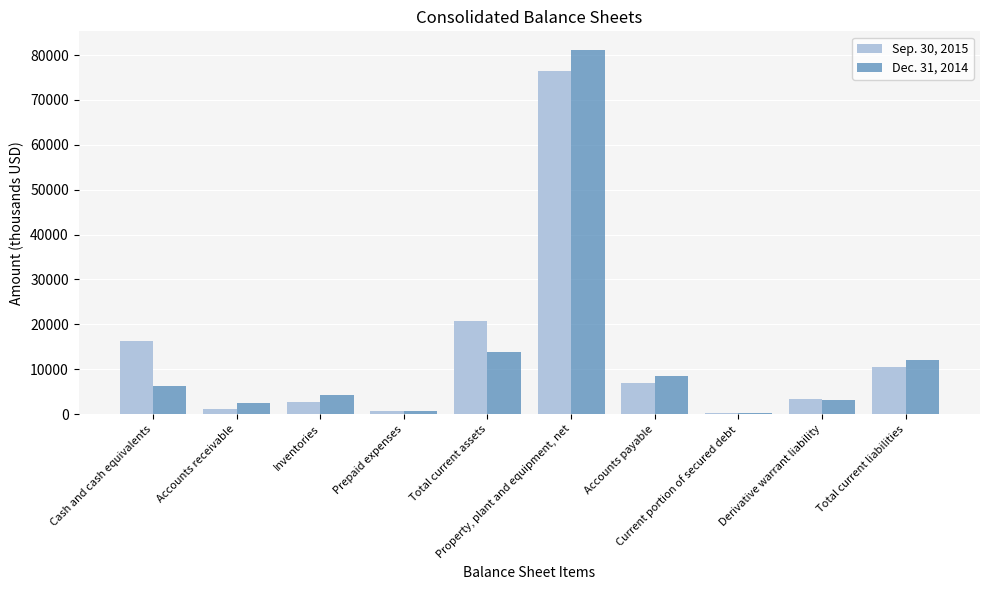

Which series has the largest range (max minus min)?

Dec. 31, 2014